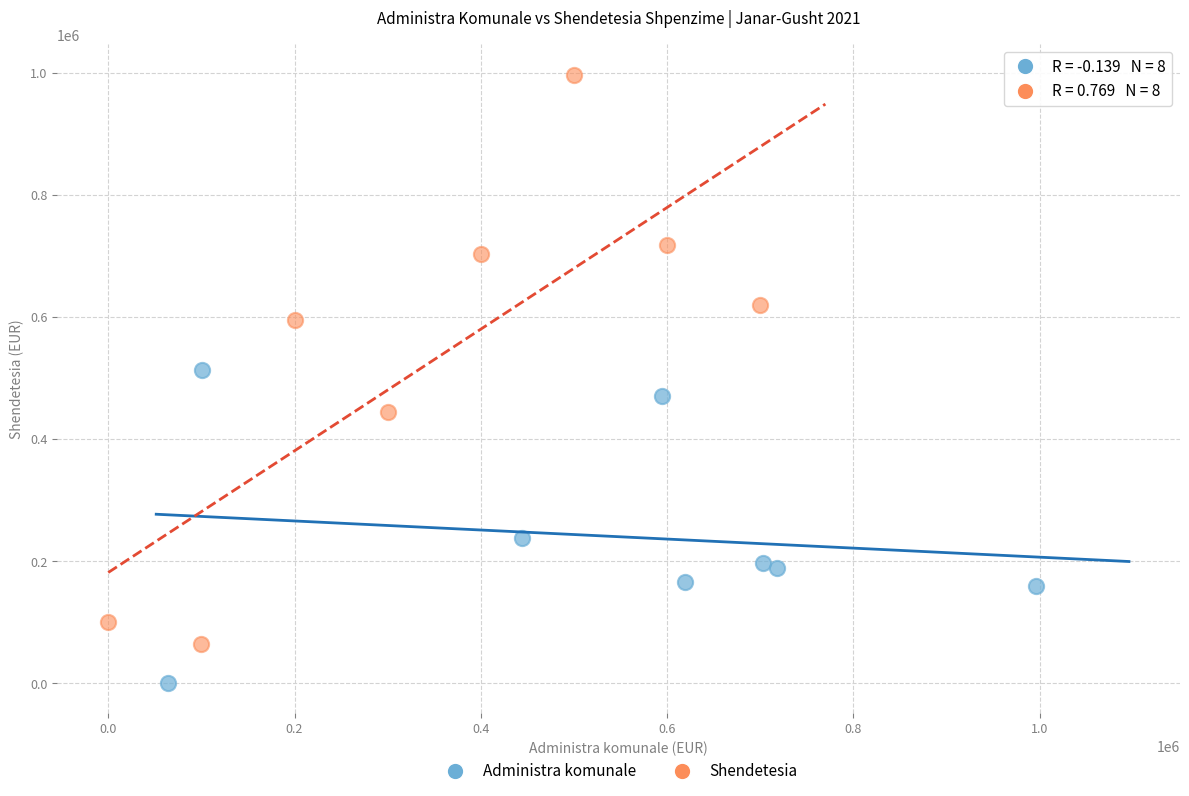

Which series contains the lowest Y value?

Administra komunale